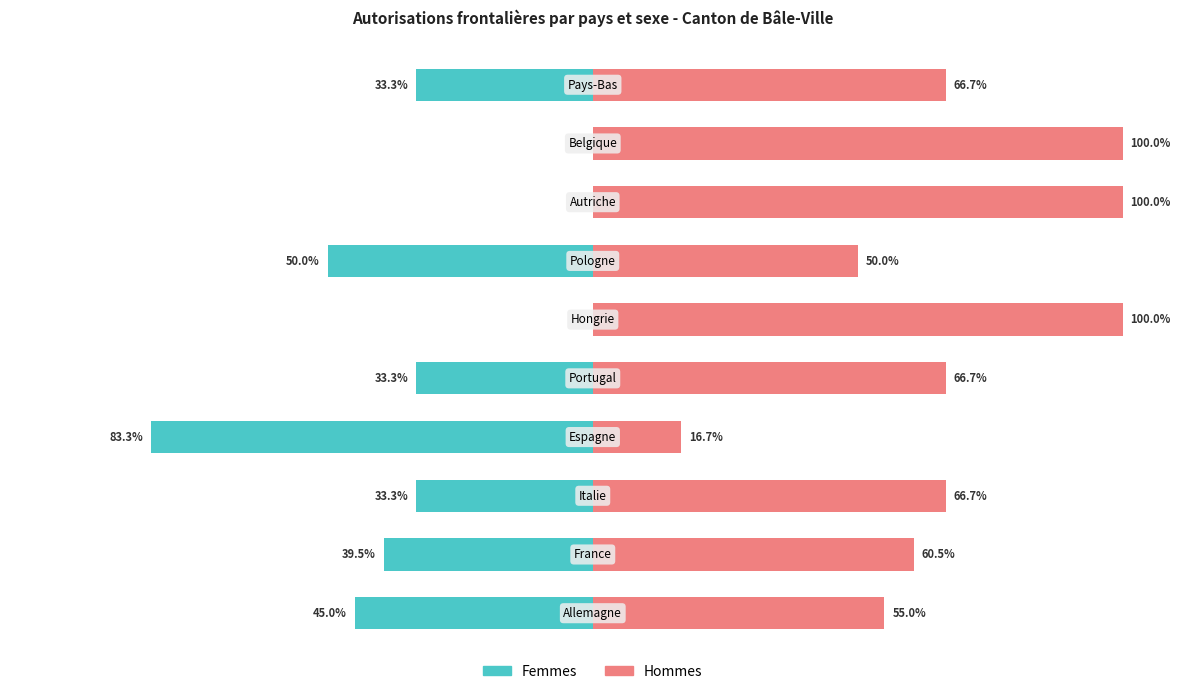

True or false: Hommes has a value of 100.0 at 8.

True